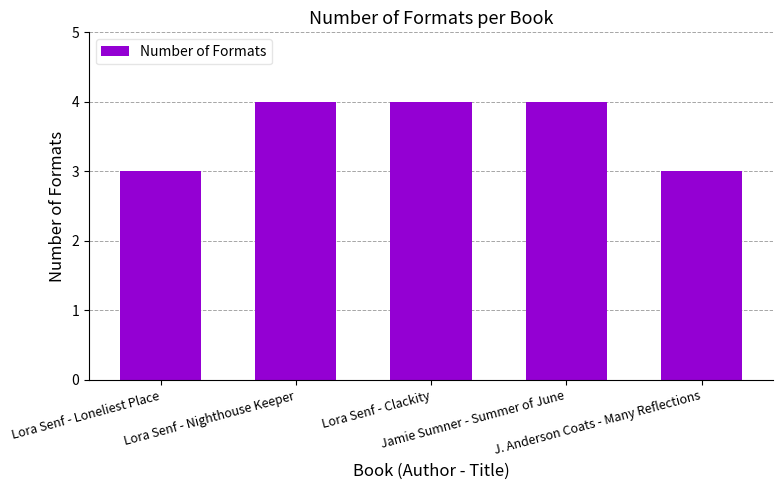

Approximately how many times larger is the value at Lora Senf - Loneliest Place compared to J. Anderson Coats - Many Reflections?

1.0